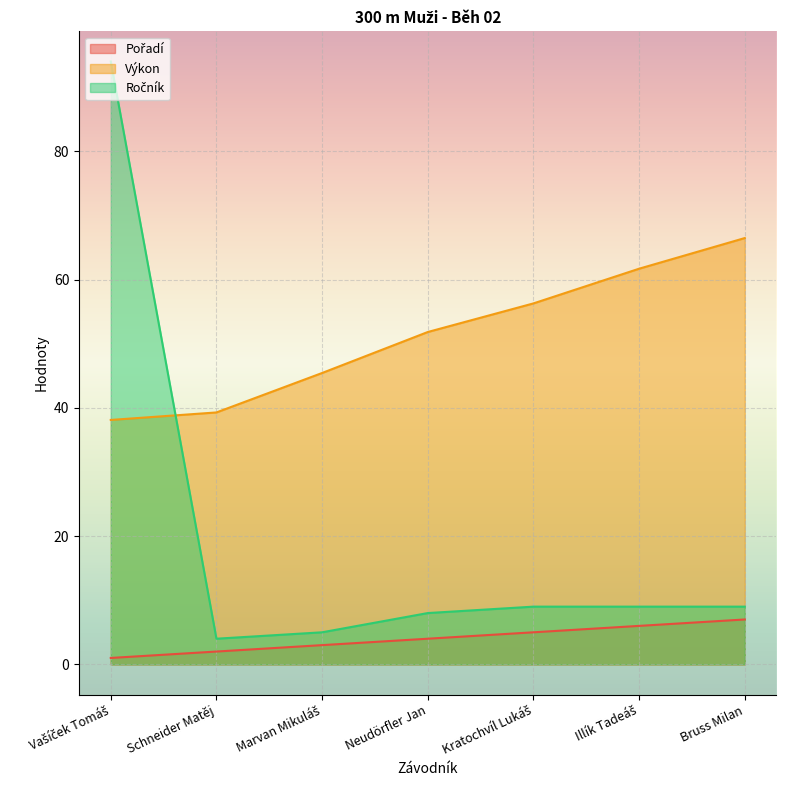

Read the Výkon value at Vašíček Tomáš.

38.1